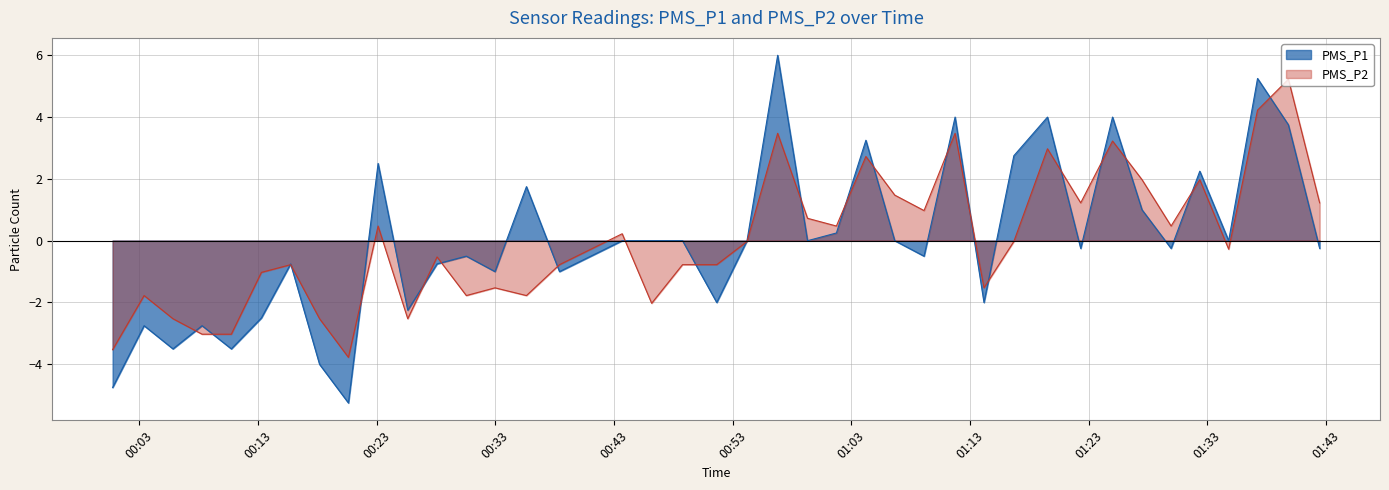

True or false: PMS_P2 and PMS_P1 cross at least once.

True